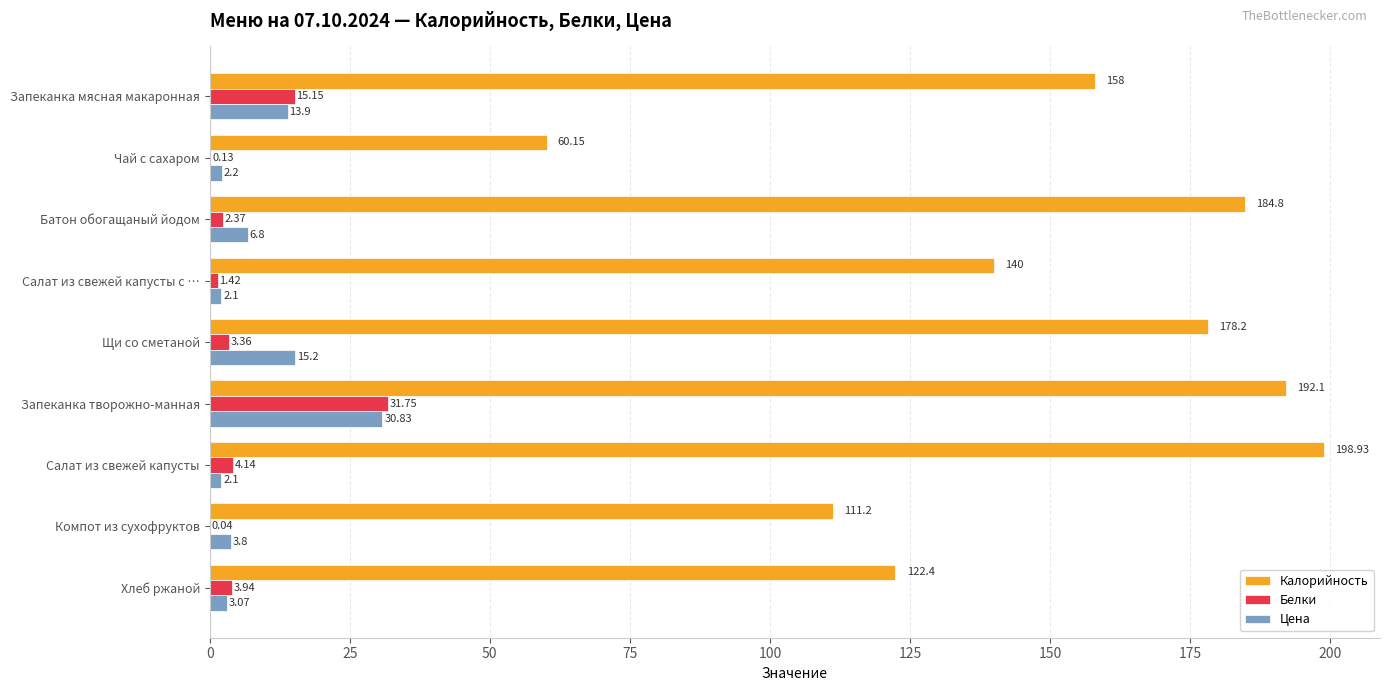

Which series changed the most between Щи со сметаной and Запеканка творожно-манная?

Белки